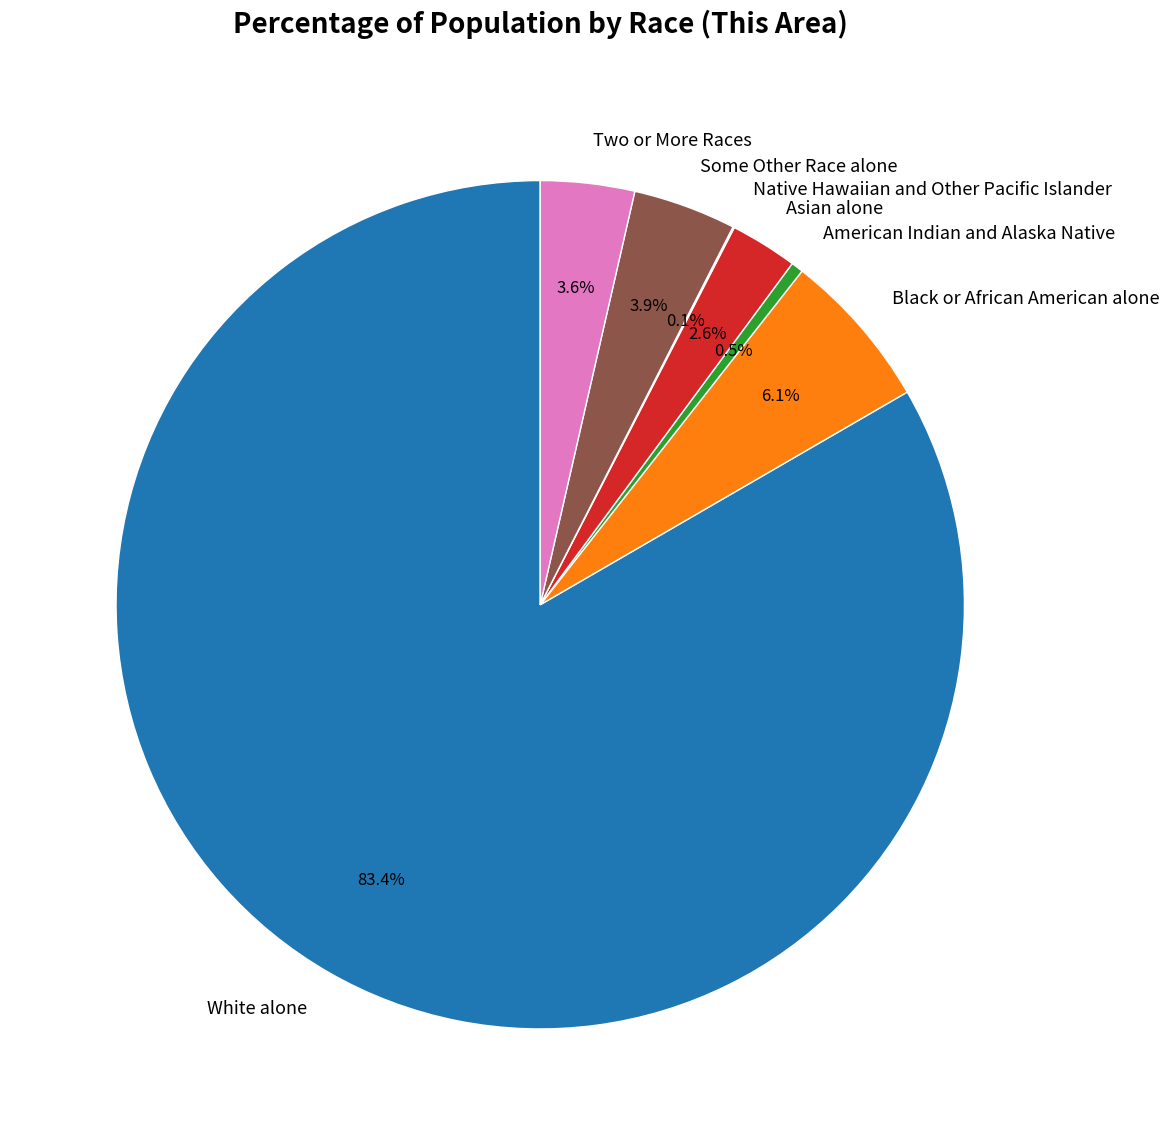

True or false: Two or More Races accounts for 4% of the total.

True